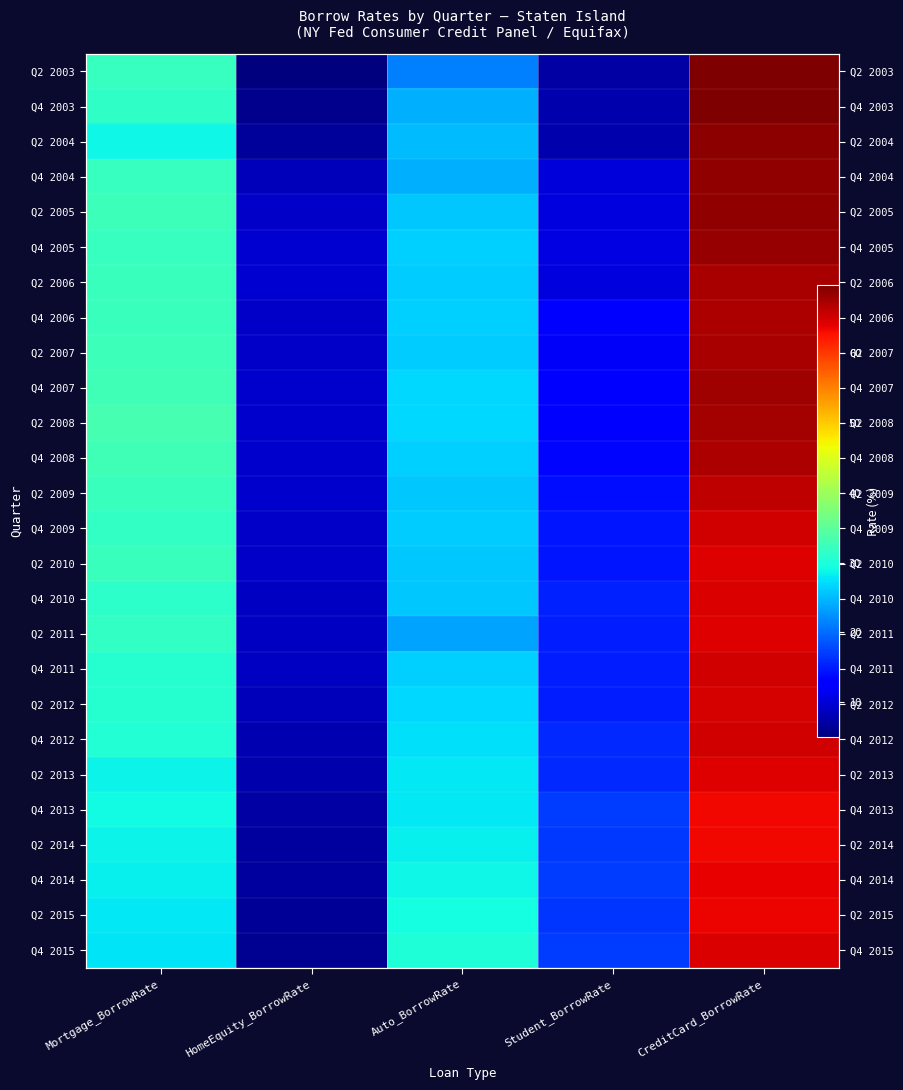

What is the minimum value for Q2 2013?

7.6